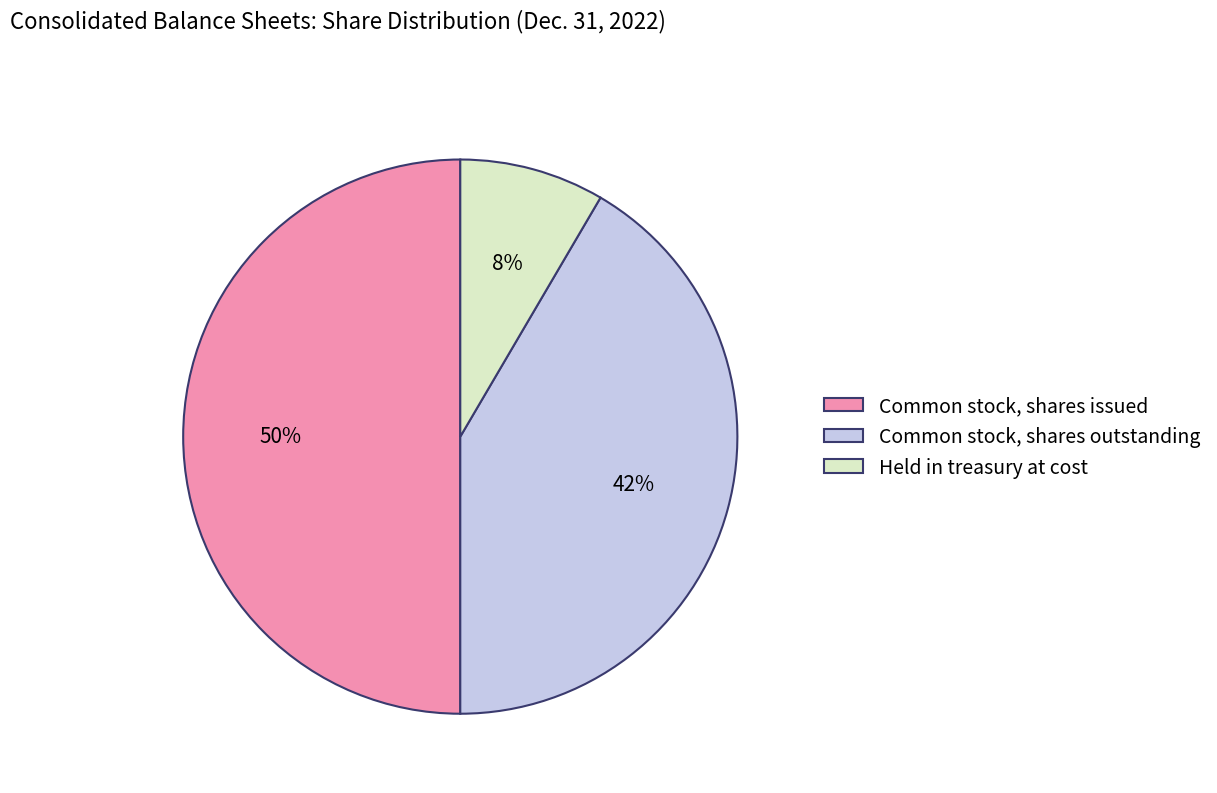

What is the smallest slice in the pie chart?

Held in treasury at cost